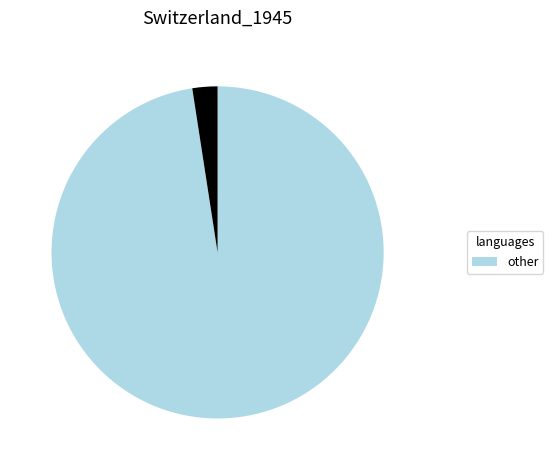

Is there any slice that represents more than half of the pie?

Yes